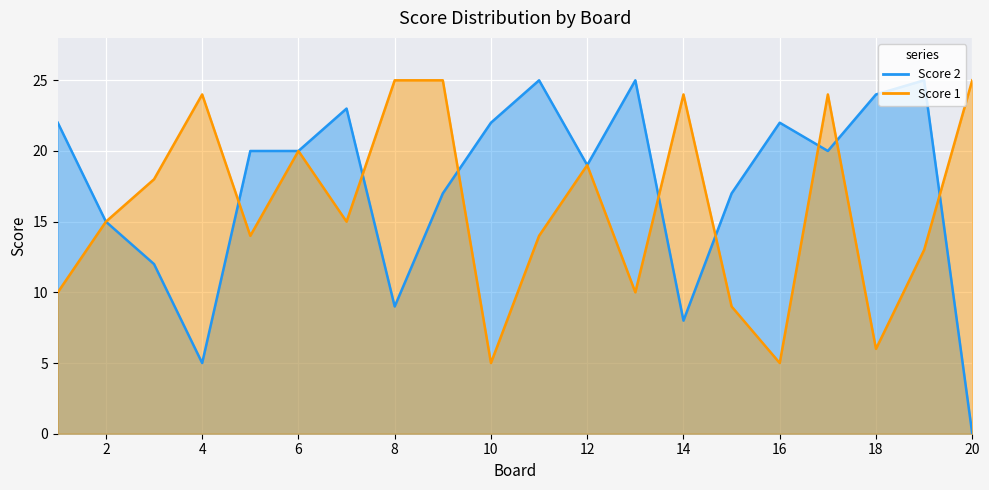

How many intersections are there between Score 1 and Score 2?

8